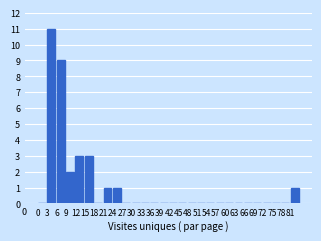

Which range on the x-axis has the tallest bar?

3 to 6